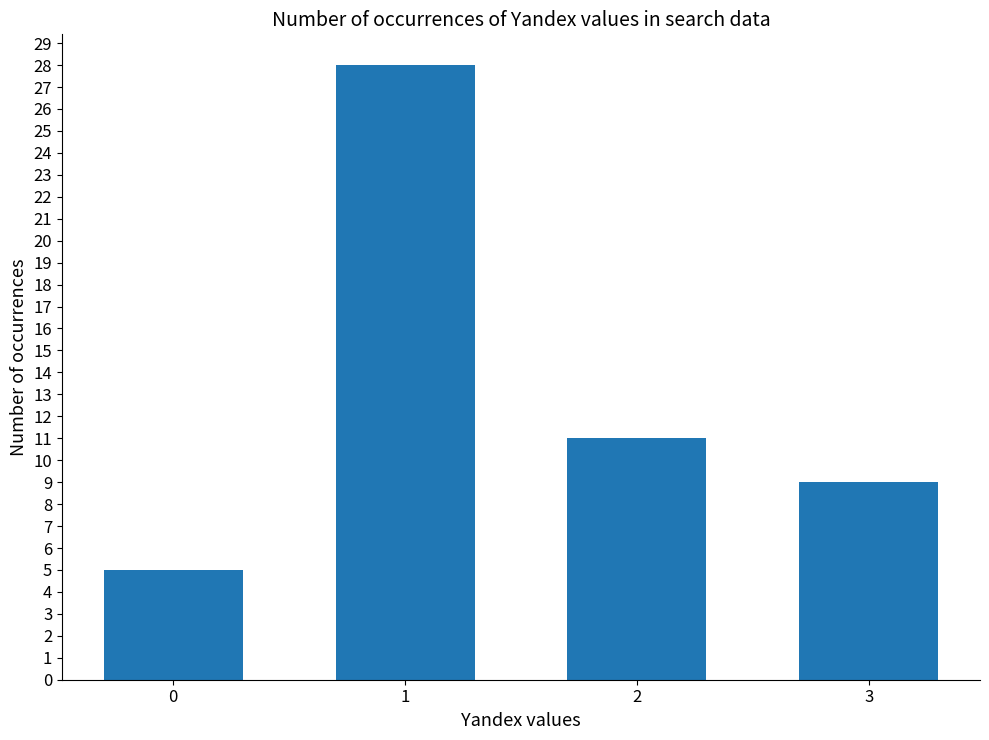

How many data points are less than 11?

2